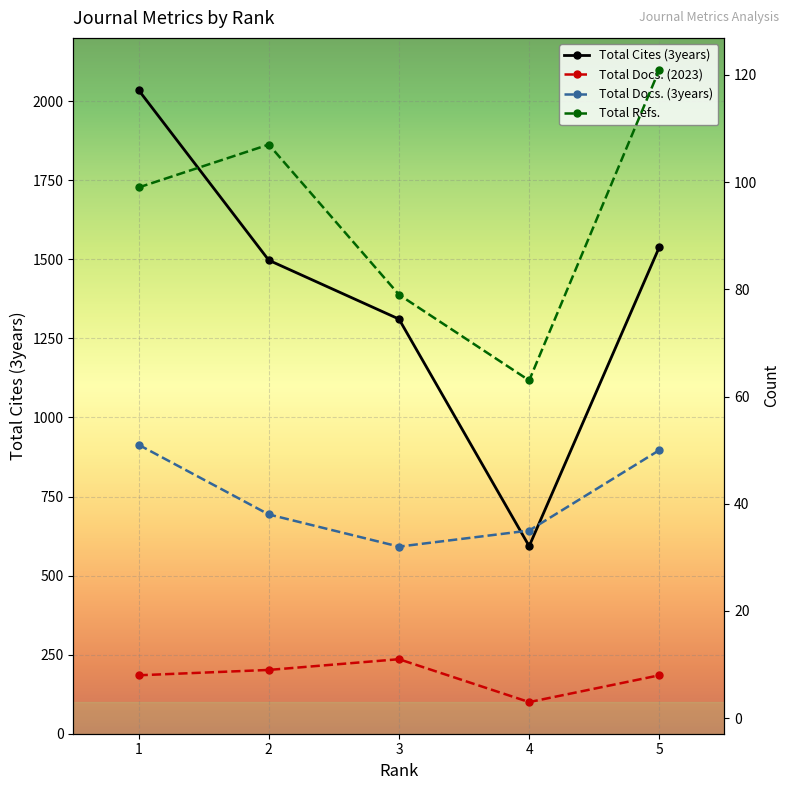

What is the average value of the Total Cites (3years) series?

1395